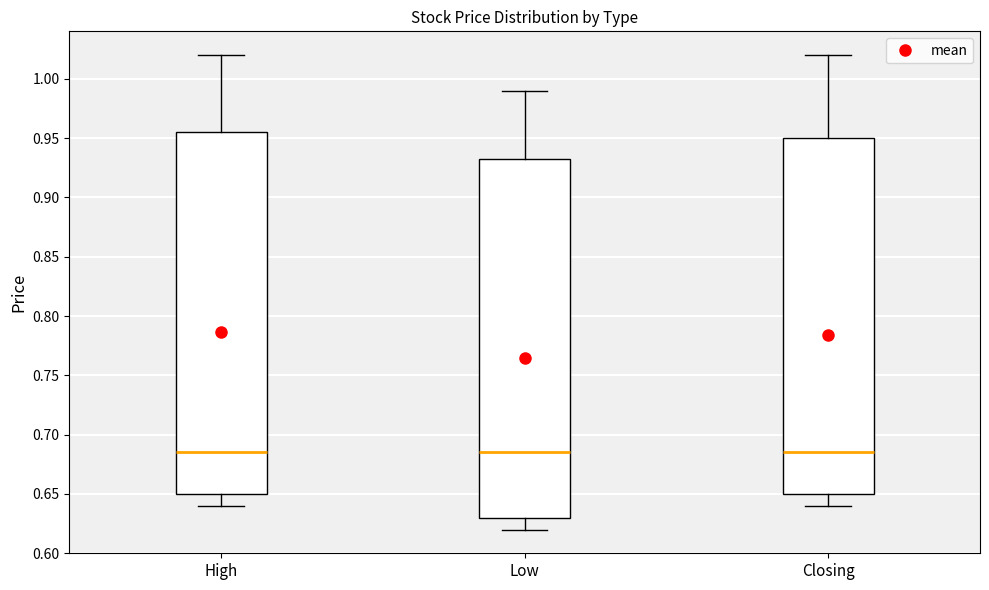

Where does the median line of the box for High sit on the y-axis? The values are not printed on the chart, so give them approximately, as read against the axis.

0.685